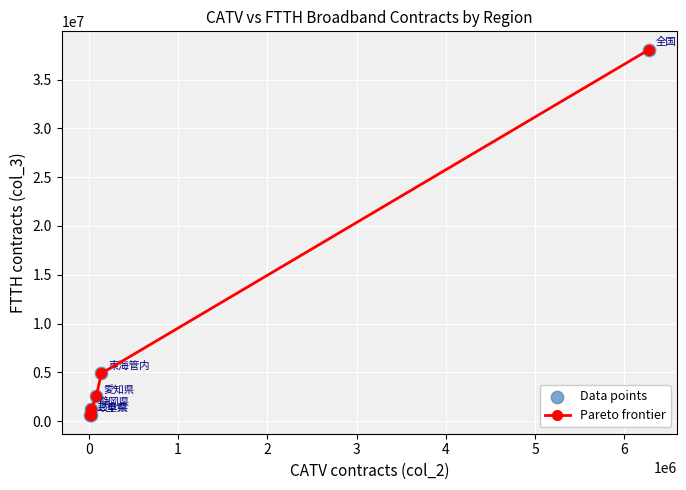

What is the maximum value shown in the chart?

38065163